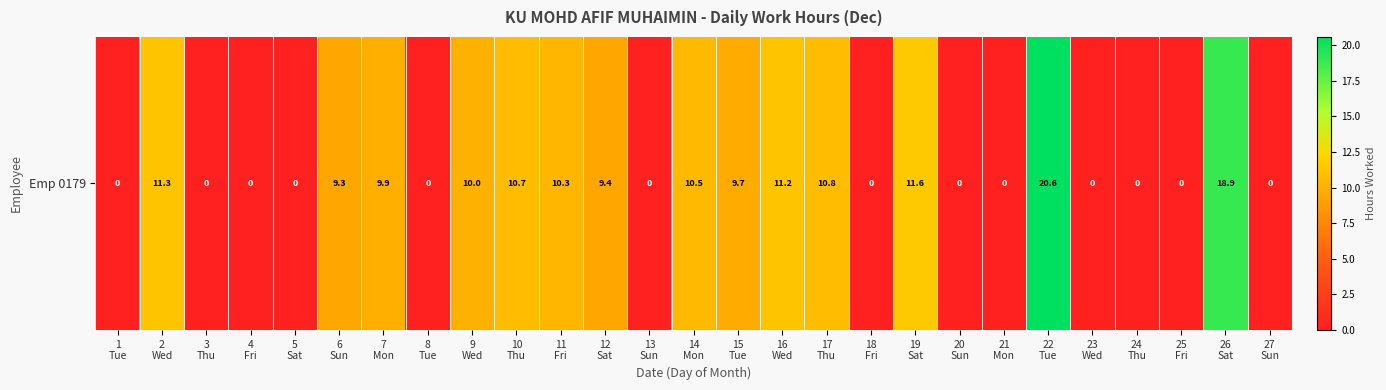

Where does the data first go above 9?

2
Wed